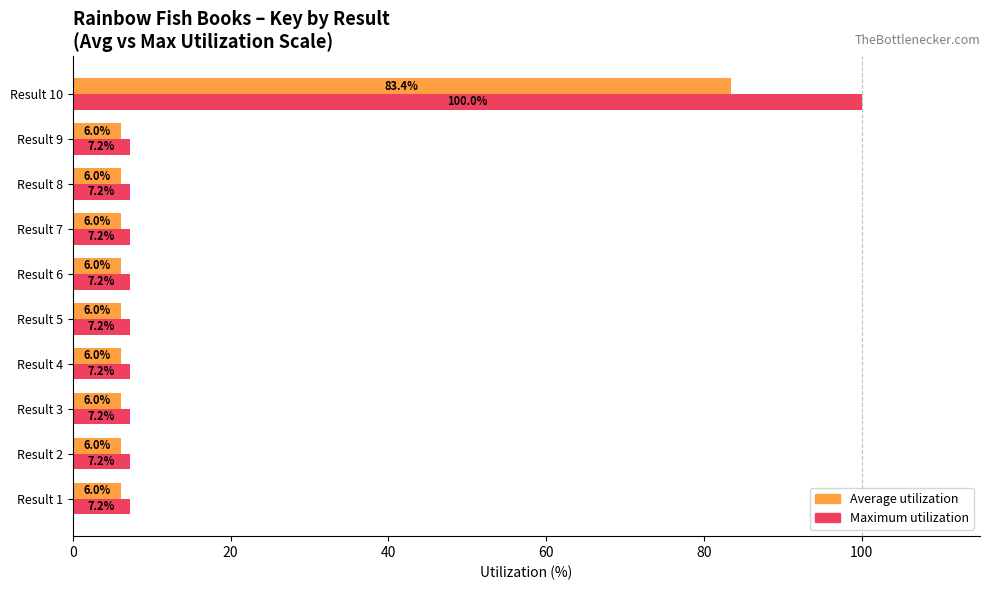

At which category is the sum across all series the highest?

Result 10